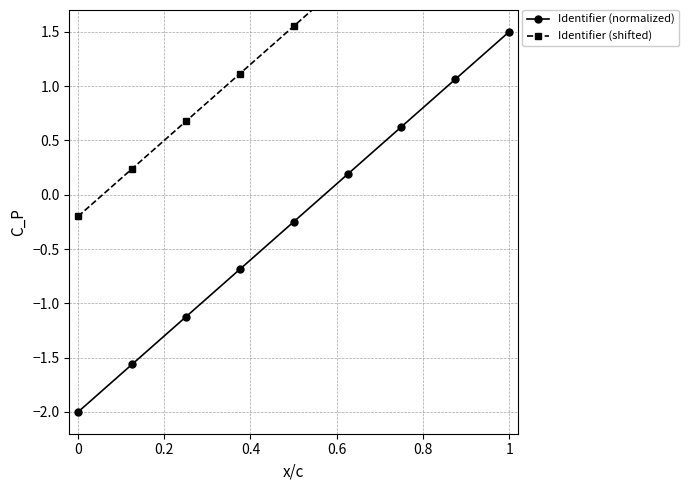

What are all the series names shown in the legend?

Identifier (normalized), Identifier (shifted)